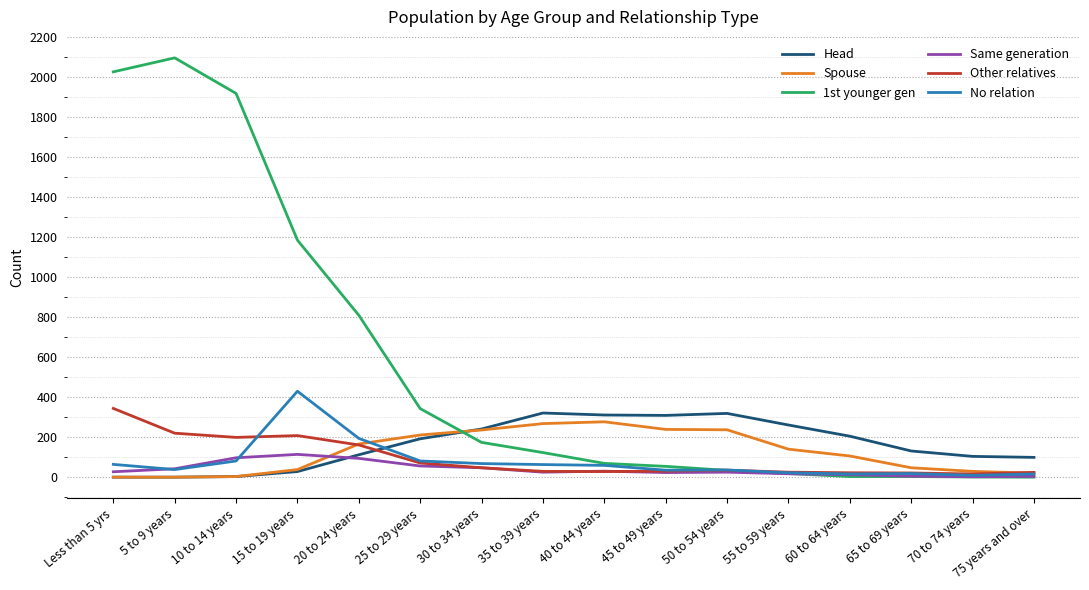

True or false: Other relatives and Head cross at least once.

True